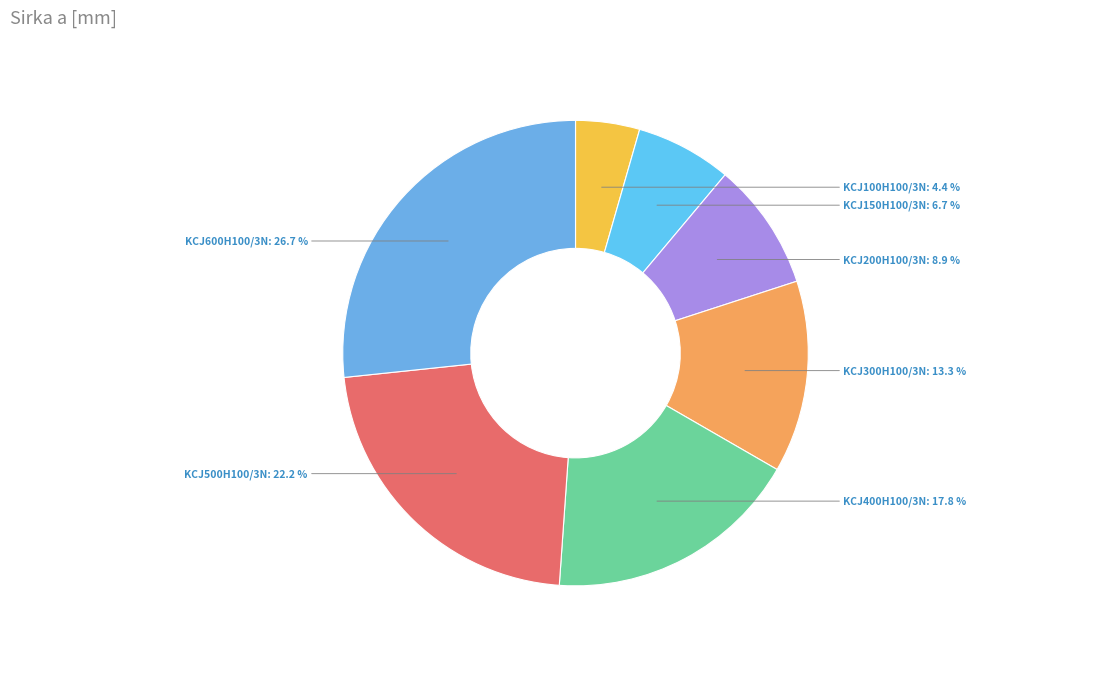

Which has a higher value, KCJ200H100/3N or KCJ300H100/3N?

KCJ300H100/3N